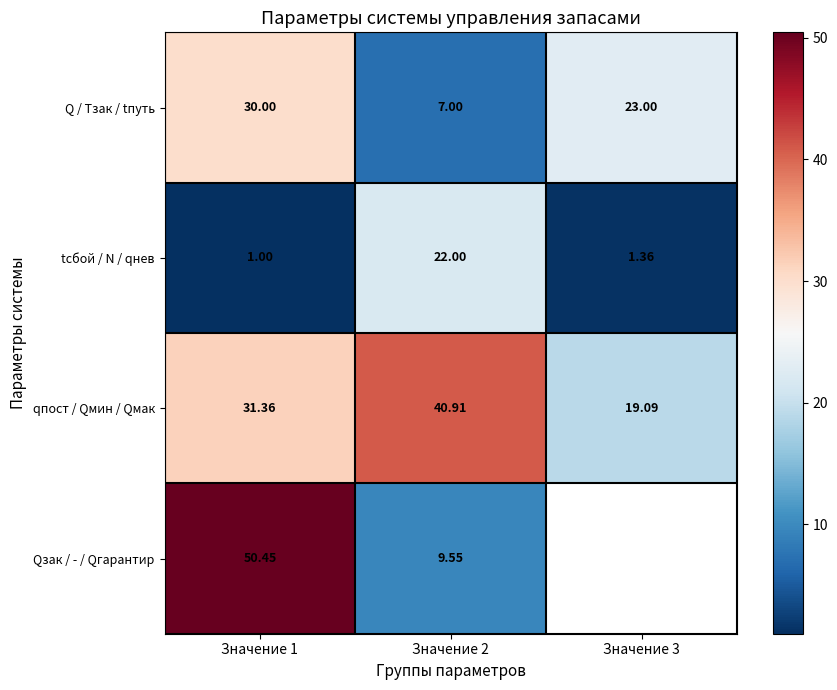

What is the approximate value of tсбой / N / qнев at Значение 3?

1.4